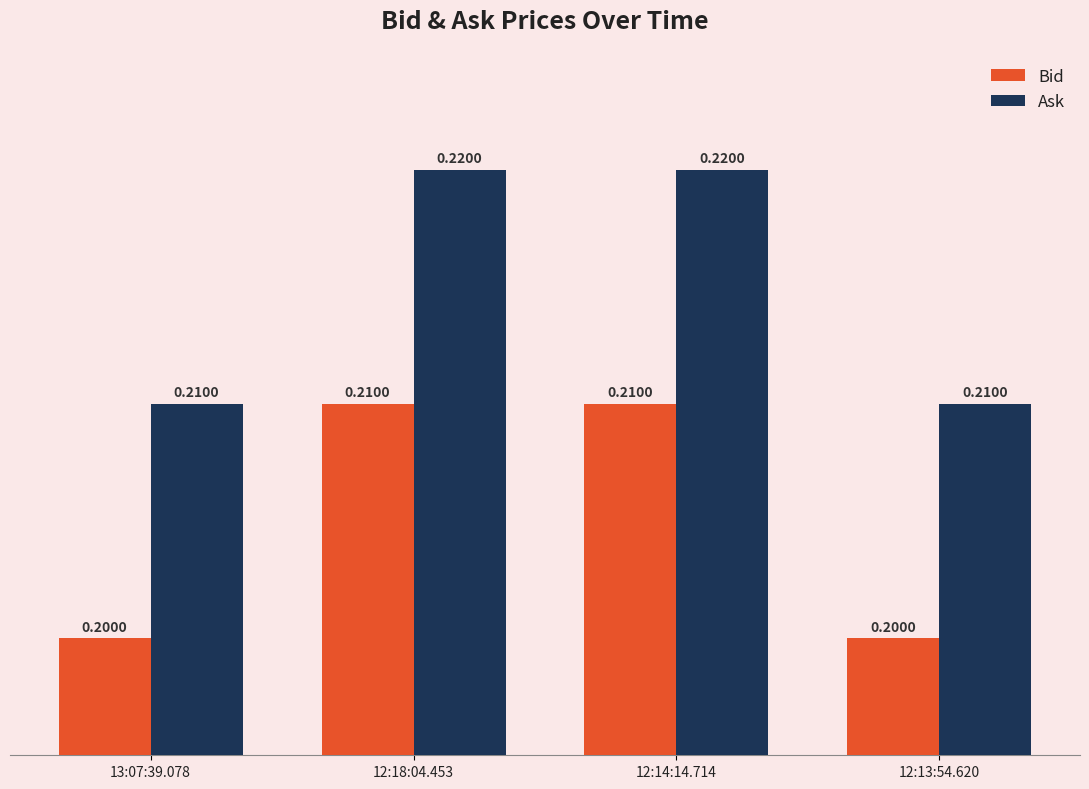

What is the label of the 4th bar from the right?

13:07:39.078